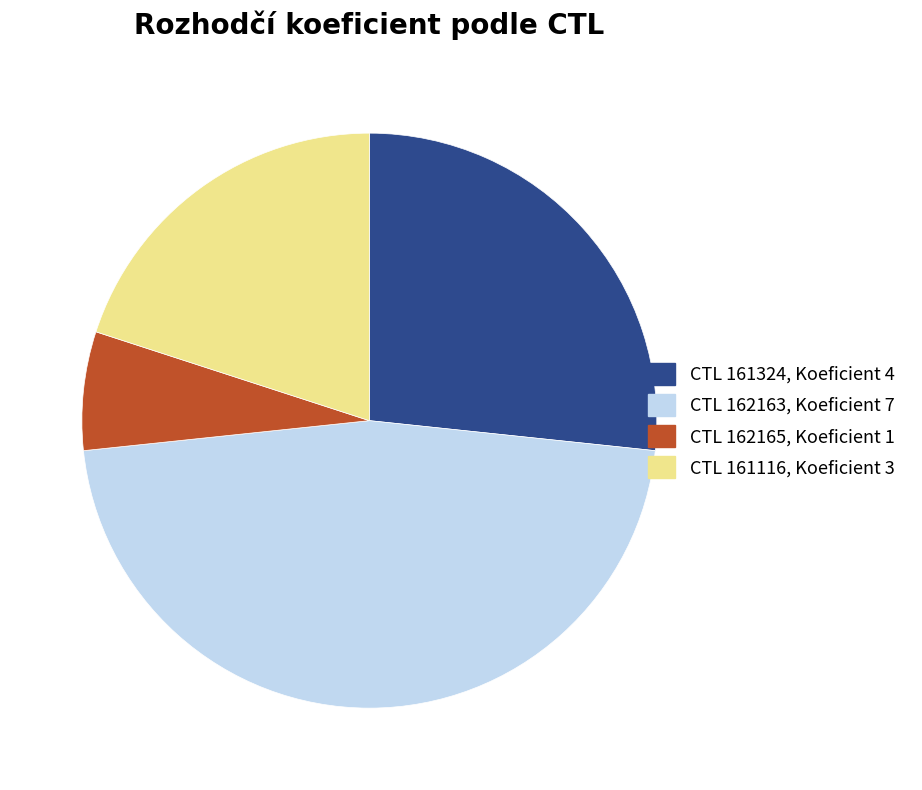

Is there any slice that represents more than half of the pie?

No